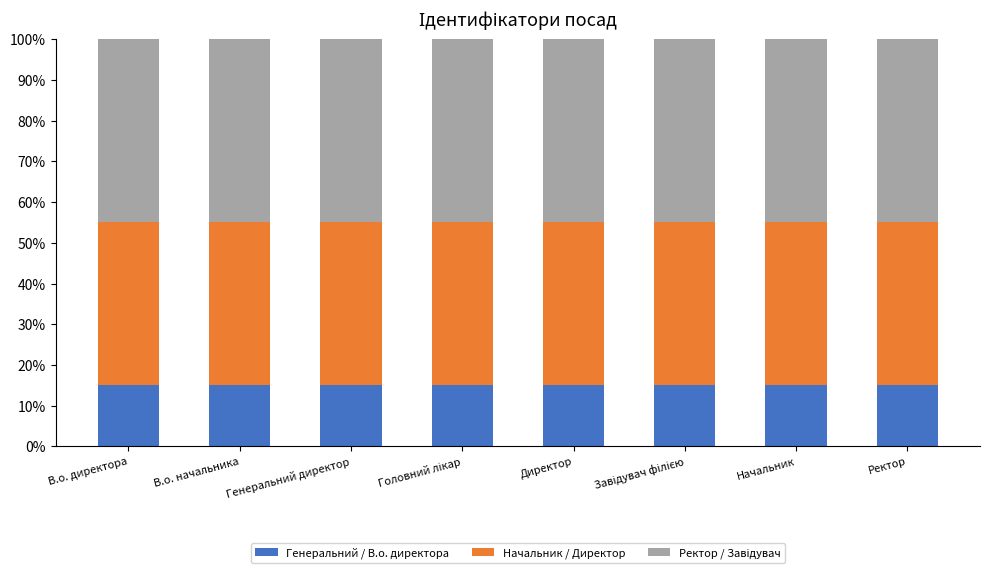

The value of Генеральний / В.о. директора at Генеральний директор is 5.3. True or false?

False